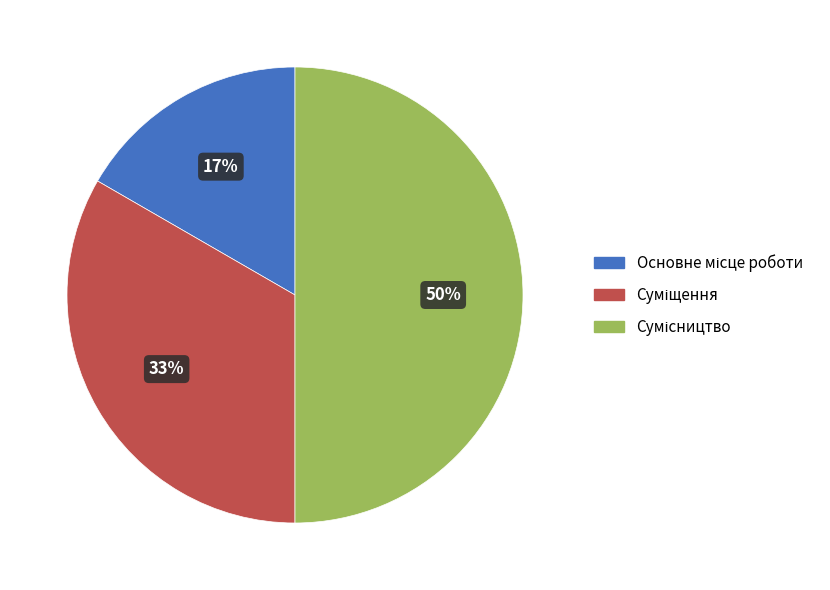

To the nearest percent, what is the average slice percentage?

33%